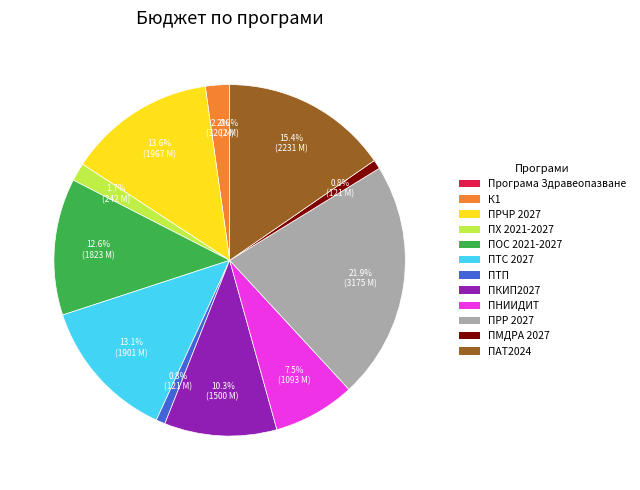

Does ПОС 2021-2027 account for over 50% of the chart?

No